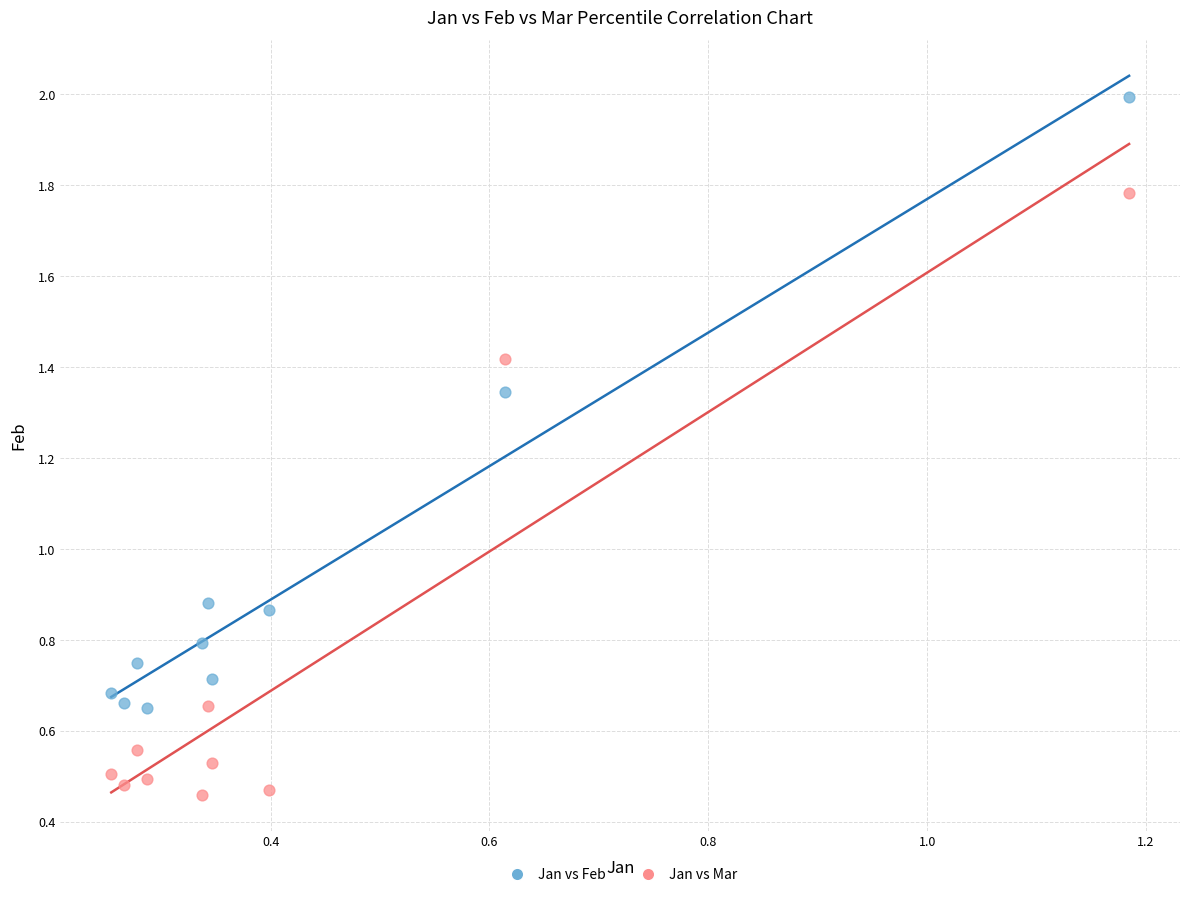

Which series contains the lowest Y value?

Jan vs Mar